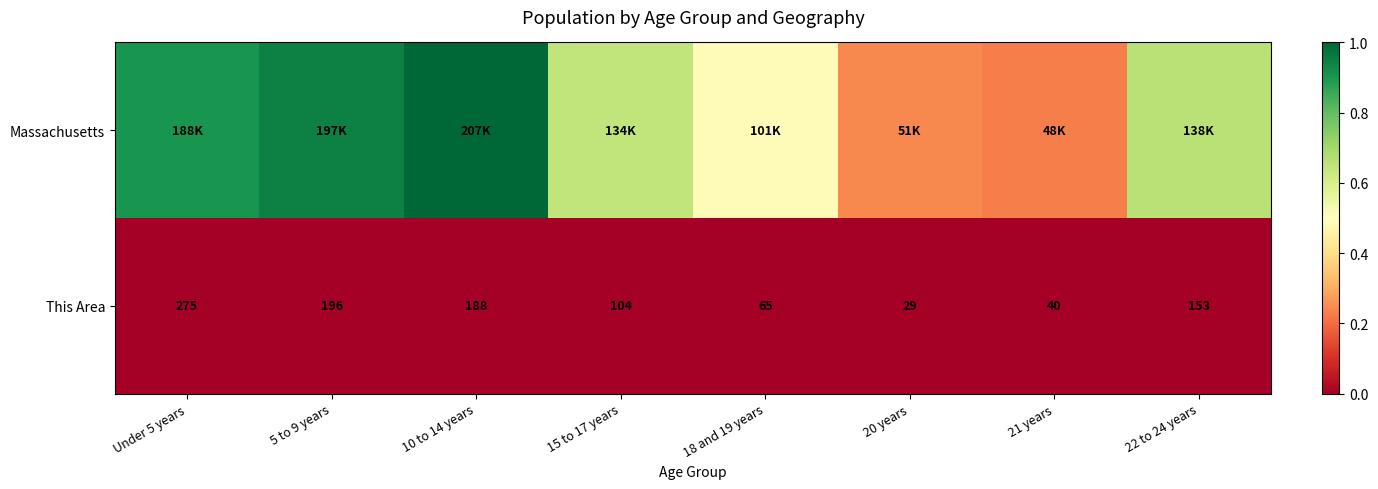

Is the value of Massachusetts at 5 to 9 years greater than the value of This Area at 10 to 14 years?

Yes